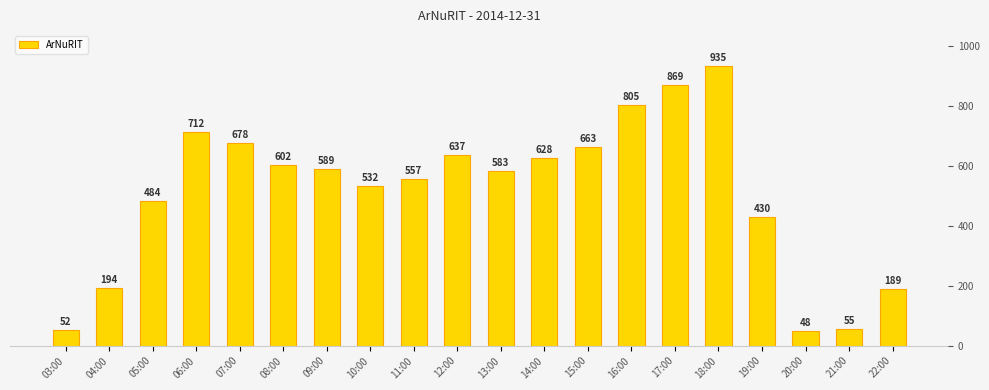

At which category does the chart reach its minimum across all series?

20:00